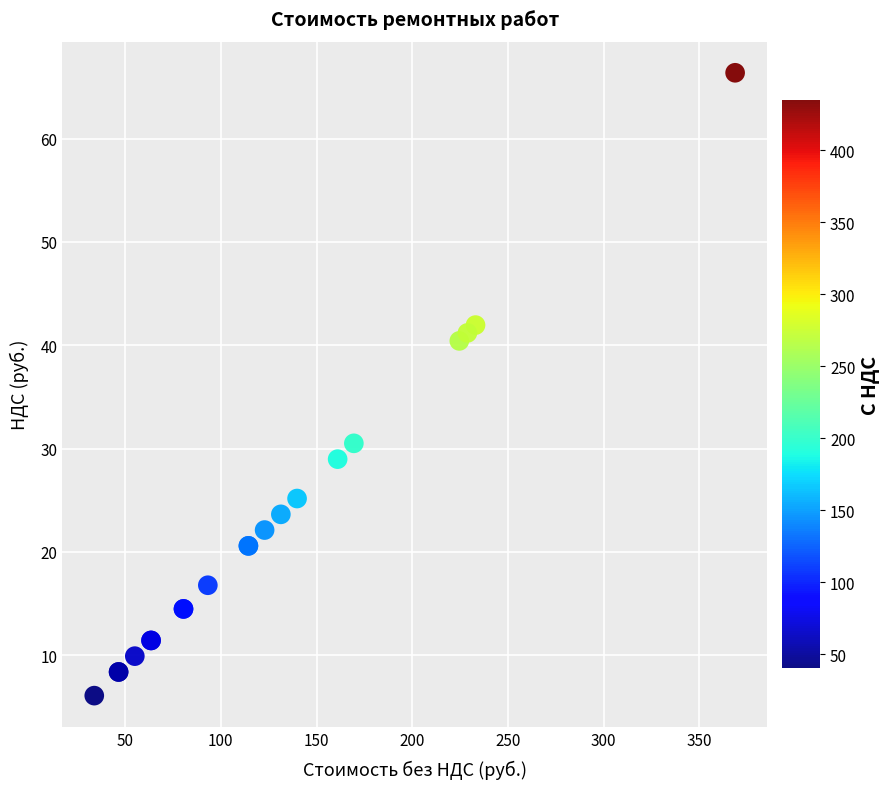

What Y value in the scatter plot is closest to 36?

40.4